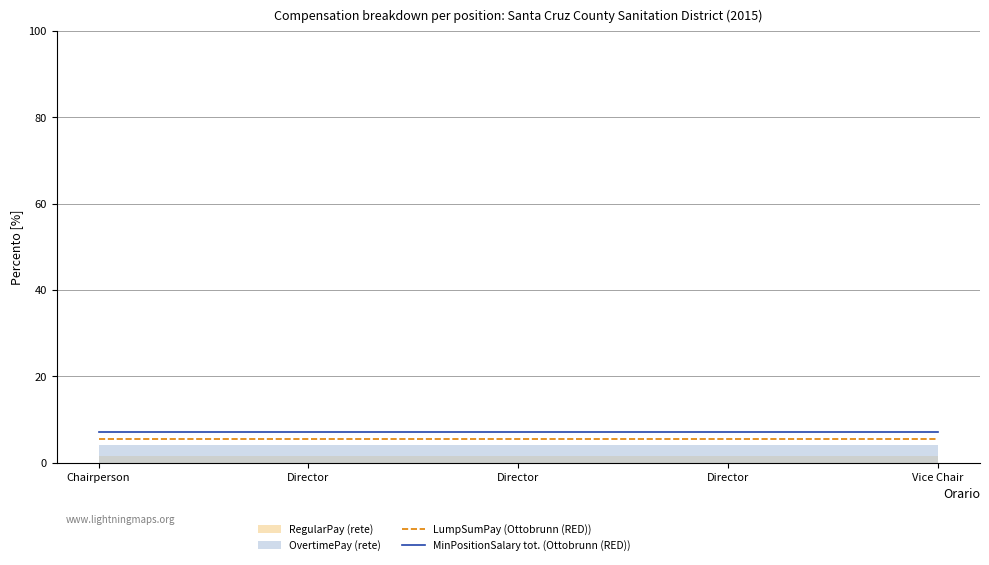

Between Director and Chairperson, which is larger?

Director